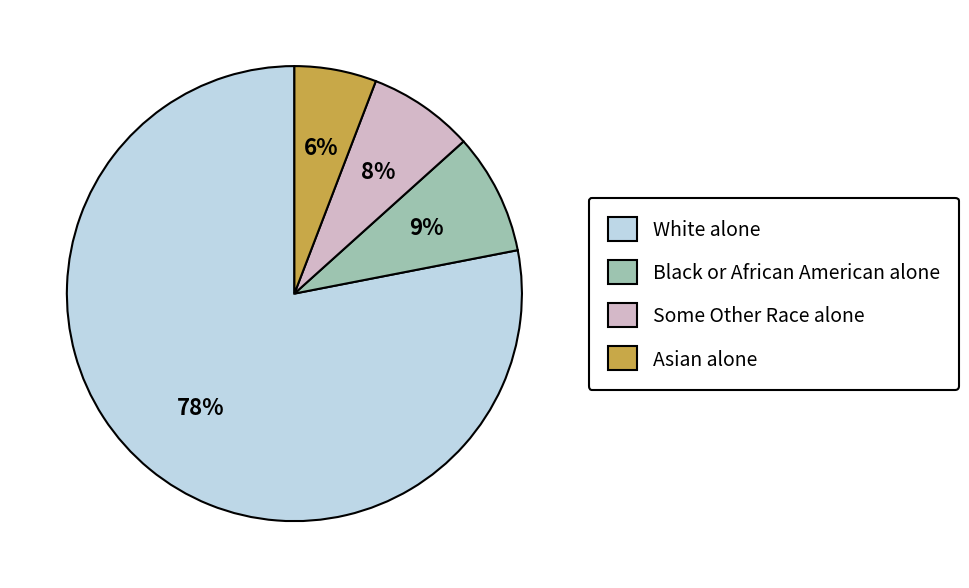

To the nearest percent, what is the average slice percentage?

25%